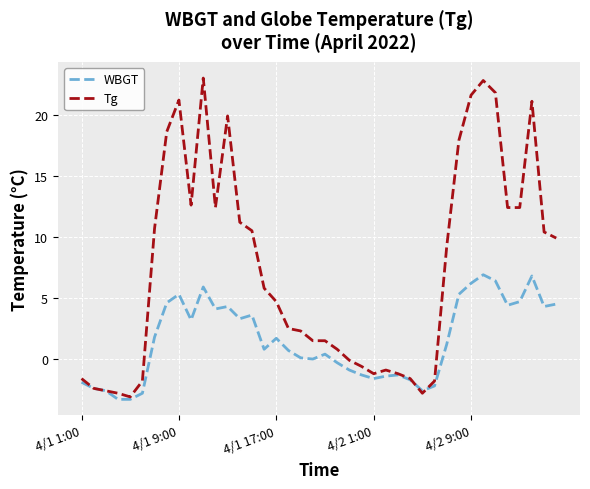

Which series has the largest total across all categories?

Tg